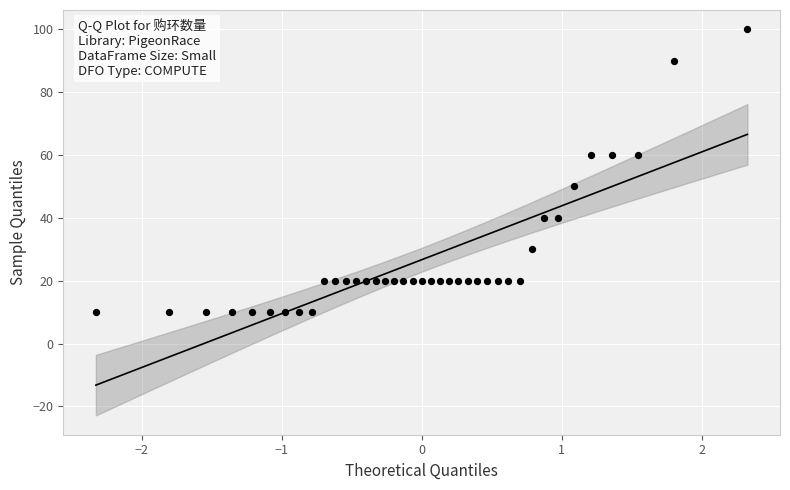

What is the range of Y values (max minus min)?

90